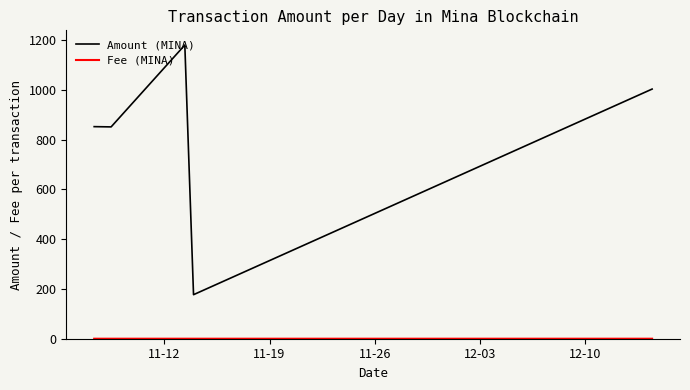

Which series has the widest spread of values?

Amount (MINA)